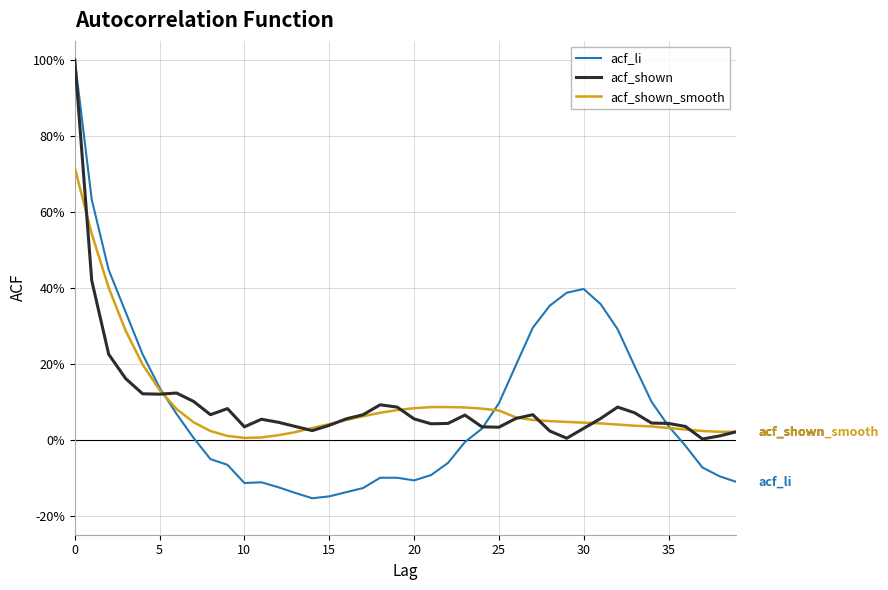

What is the label of the 23rd point from the left?

22